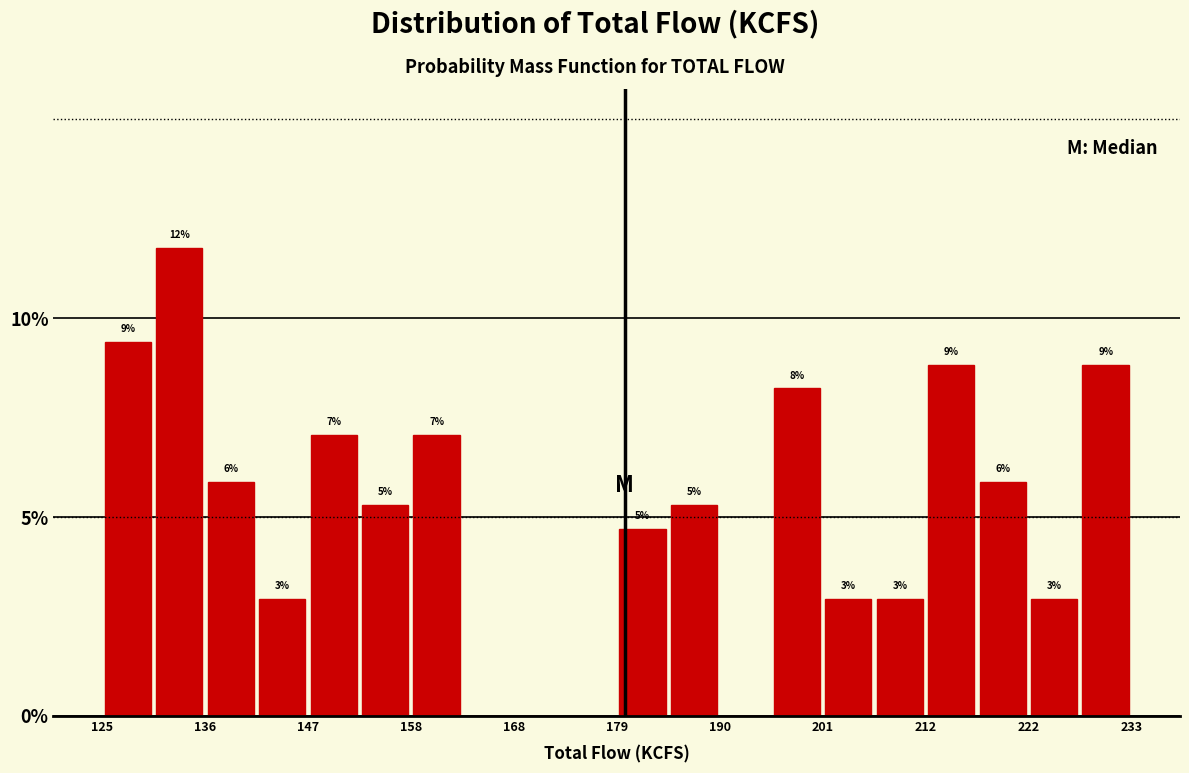

Read against the x-axis, roughly where is the centre of the tallest bar?

134